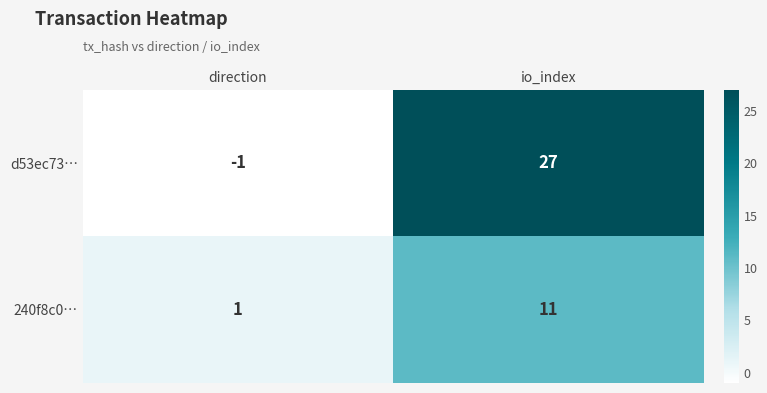

Is it true that d53ec73… equals -1 at direction?

True